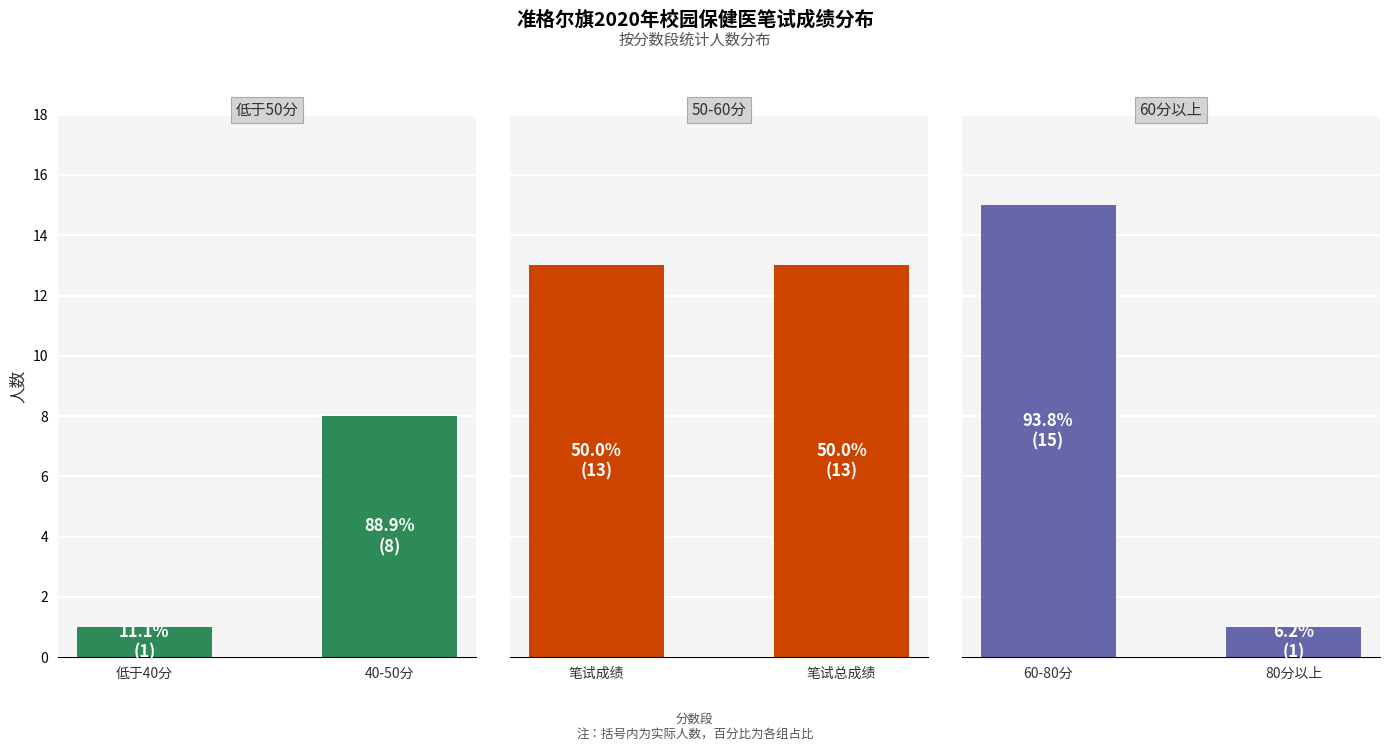

Reading left to right, transcribe all the data shown in this chart.

低于50分: 1	8
50-60分: 13	13
60分以上: 15	1